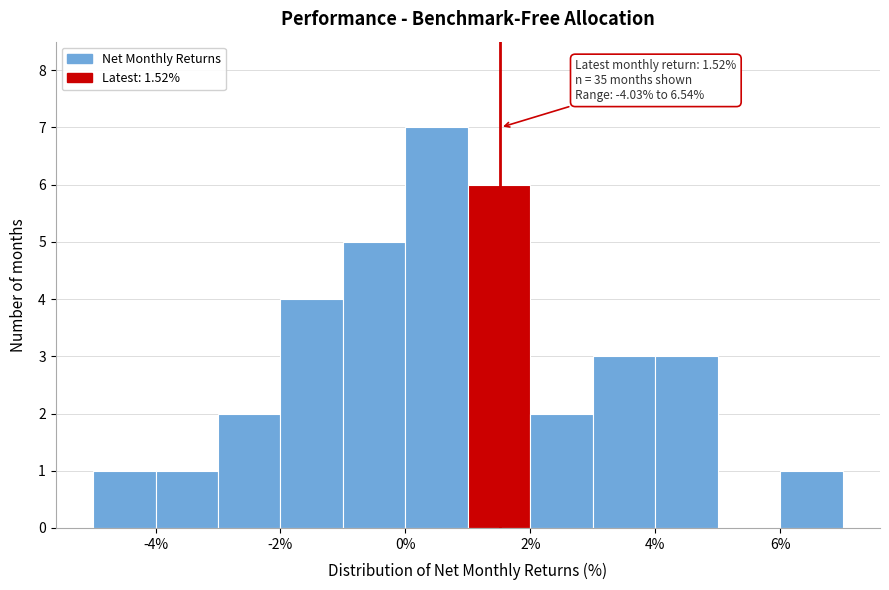

Which range on the x-axis has the tallest bar?

0 to 1